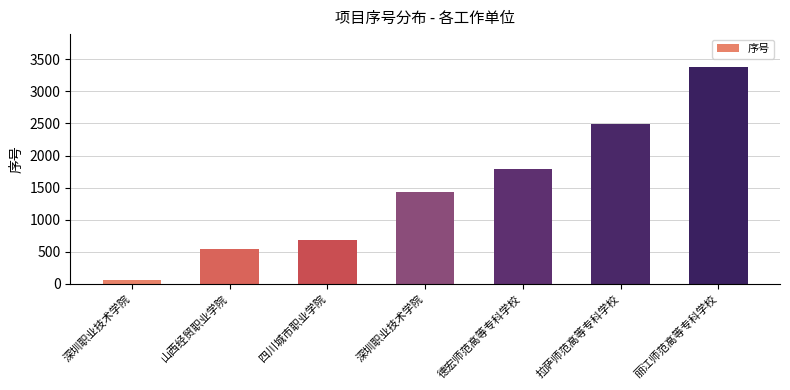

What is the sum of all values?

10406